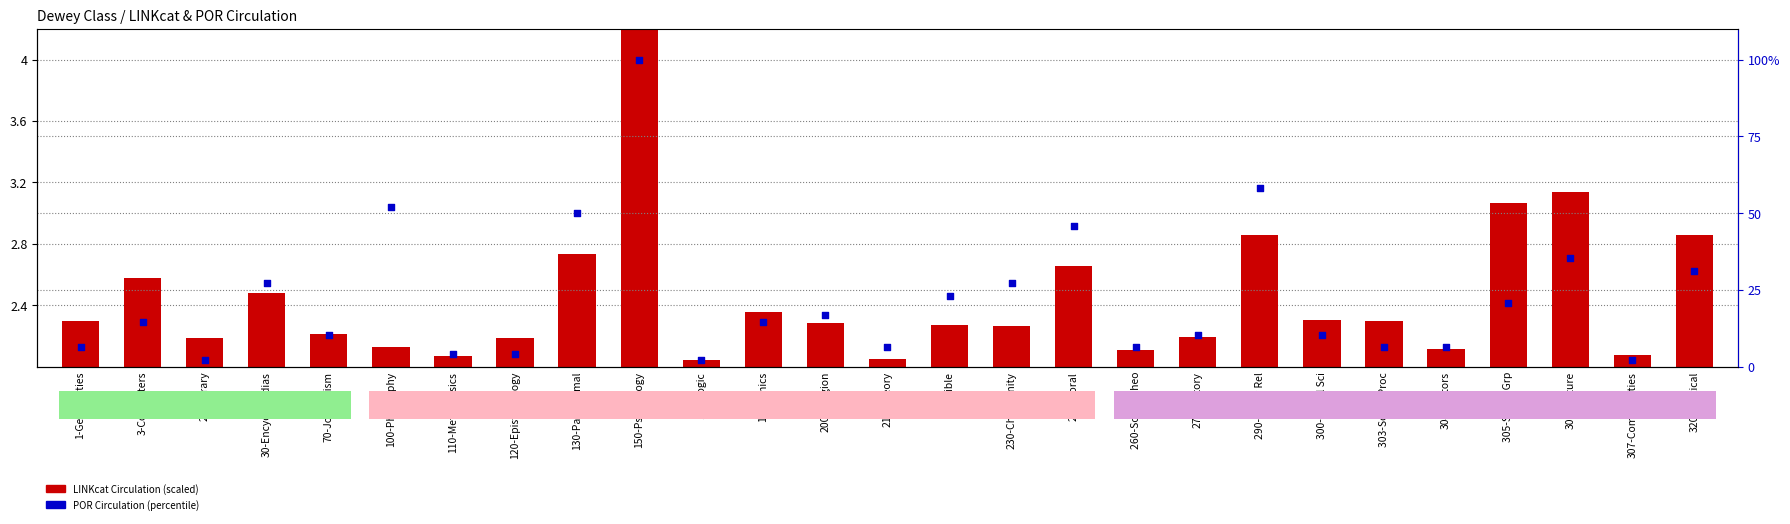

At how many categories does at least one series exceed 8?

17